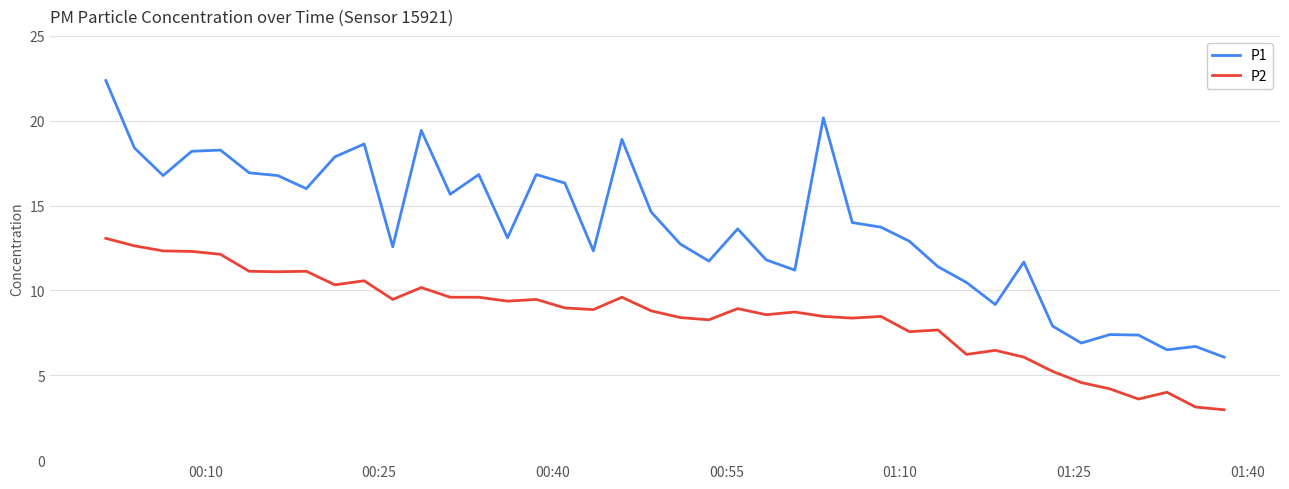

What is the maximum value shown in the chart?

22.4